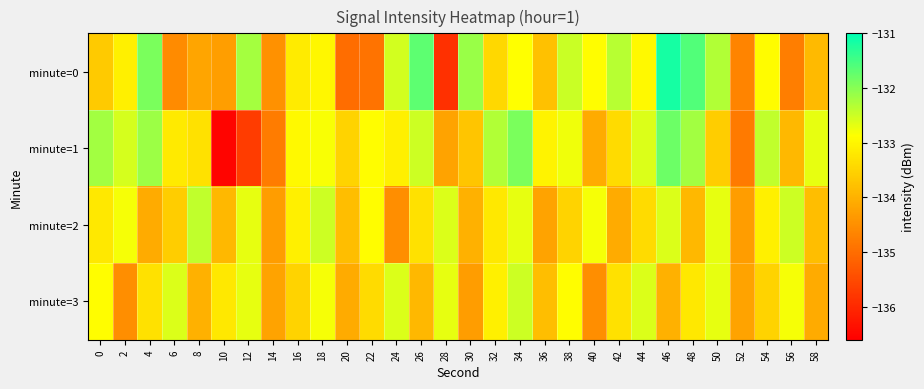

Reading left to right, what are all the values shown in this chart?

minute=0: 0=-133.6	2=-133.1	4=-131.9	6=-134.6	8=-134.2	10=-134.3	12=-132.2	14=-134.5	16=-133.2	18=-133.0	20=-135.0	22=-134.9	24=-132.5	26=-131.7	28=-135.9	30=-132.1	32=-133.4	34=-132.9	36=-133.8	38=-132.5	40=-132.9	42=-132.4	44=-133.0	46=-131.2	48=-131.6	50=-132.3	52=-134.7	54=-132.9	56=-134.8	58=-133.9
minute=1: 0=-132.2	2=-132.6	4=-132.1	6=-133.2	8=-133.3	10=-136.5	12=-135.7	14=-134.8	16=-132.9	18=-132.8	20=-133.5	22=-132.9	24=-133.1	26=-132.5	28=-134.2	30=-133.7	32=-132.3	34=-131.9	36=-133.1	38=-132.8	40=-134.1	42=-133.4	44=-132.6	46=-131.8	48=-132.2	50=-133.6	52=-134.8	54=-132.4	56=-133.9	58=-132.7
minute=2: 0=-133.2	2=-132.8	4=-134.1	6=-133.6	8=-132.4	10=-133.9	12=-132.7	14=-134.3	16=-133.1	18=-132.5	20=-133.8	22=-132.9	24=-134.5	26=-133.3	28=-132.6	30=-134.0	32=-133.2	34=-132.7	36=-134.2	38=-133.5	40=-132.8	42=-134.1	44=-133.4	46=-132.6	48=-133.9	50=-132.7	52=-134.3	54=-133.1	56=-132.5	58=-133.8
minute=3: 0=-132.9	2=-134.5	4=-133.3	6=-132.6	8=-134.0	10=-133.2	12=-132.7	14=-134.2	16=-133.5	18=-132.8	20=-134.1	22=-133.4	24=-132.6	26=-133.9	28=-132.7	30=-134.3	32=-133.1	34=-132.5	36=-133.8	38=-132.9	40=-134.5	42=-133.3	44=-132.6	46=-134.0	48=-133.2	50=-132.7	52=-134.2	54=-133.5	56=-132.8	58=-134.1